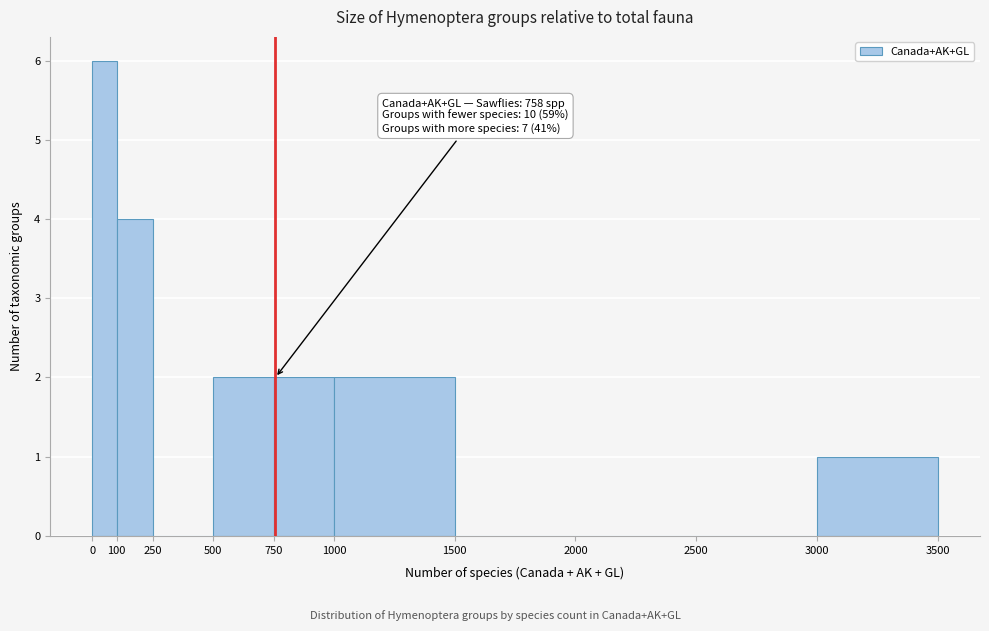

Which range on the x-axis has the tallest bar?

0 to 100